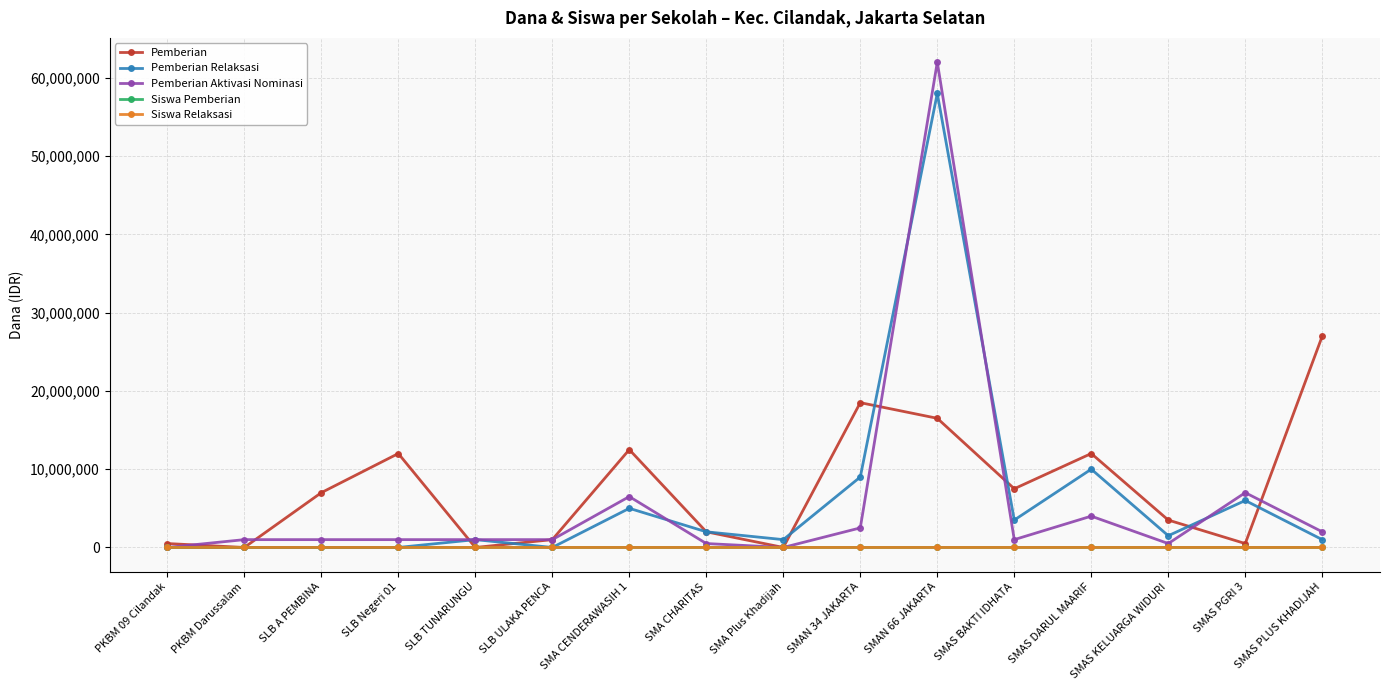

What is the spread (max minus min) of values at SMAS PLUS KHADIJAH?

26999999